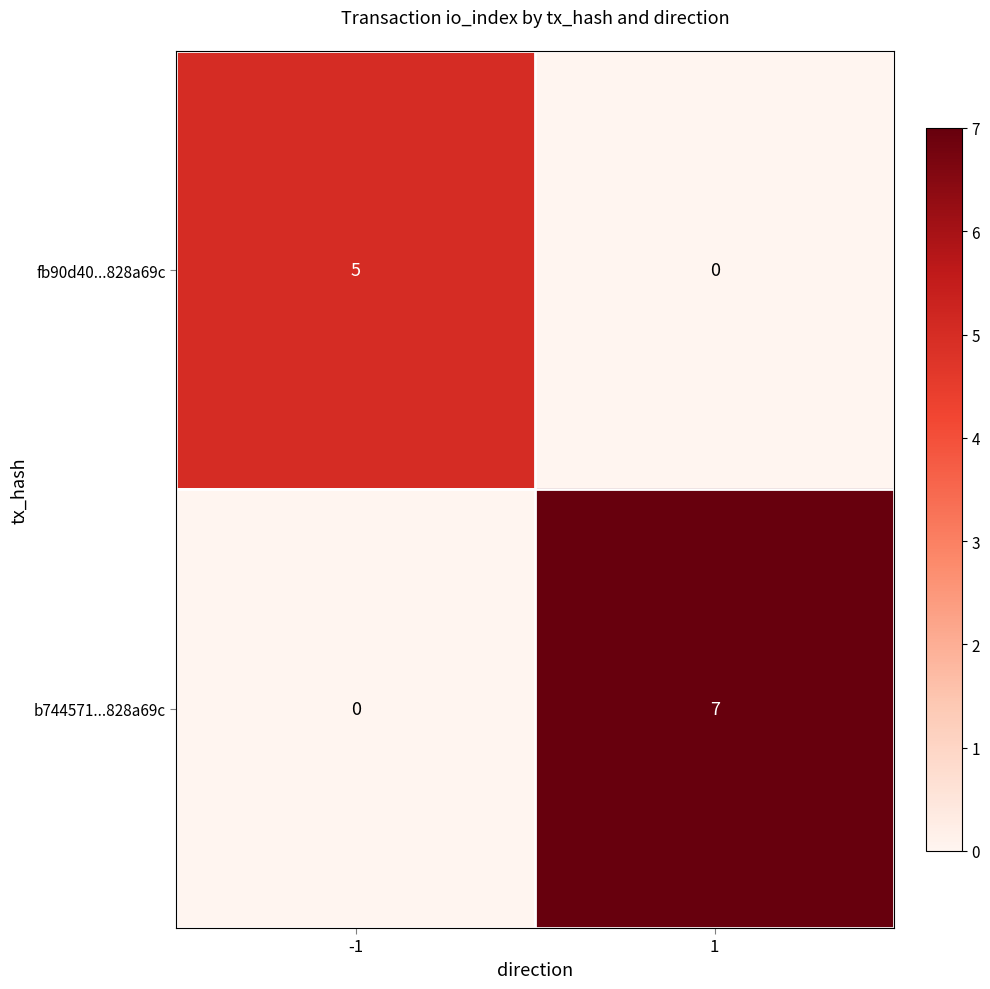

Reading right to left, what are all the values shown in this chart?

fb90d40...828a69c: 1=0	-1=5
b744571...828a69c: 1=7	-1=0